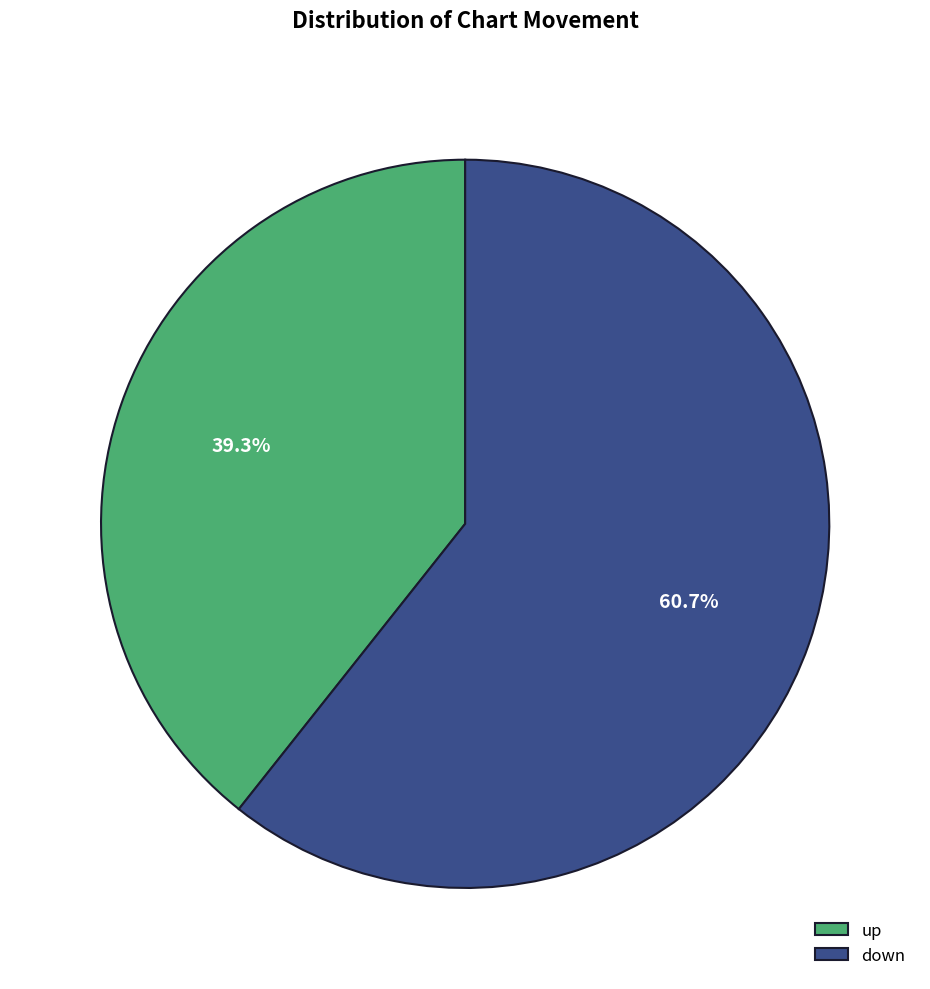

True or false: down accounts for 61% of the total.

True